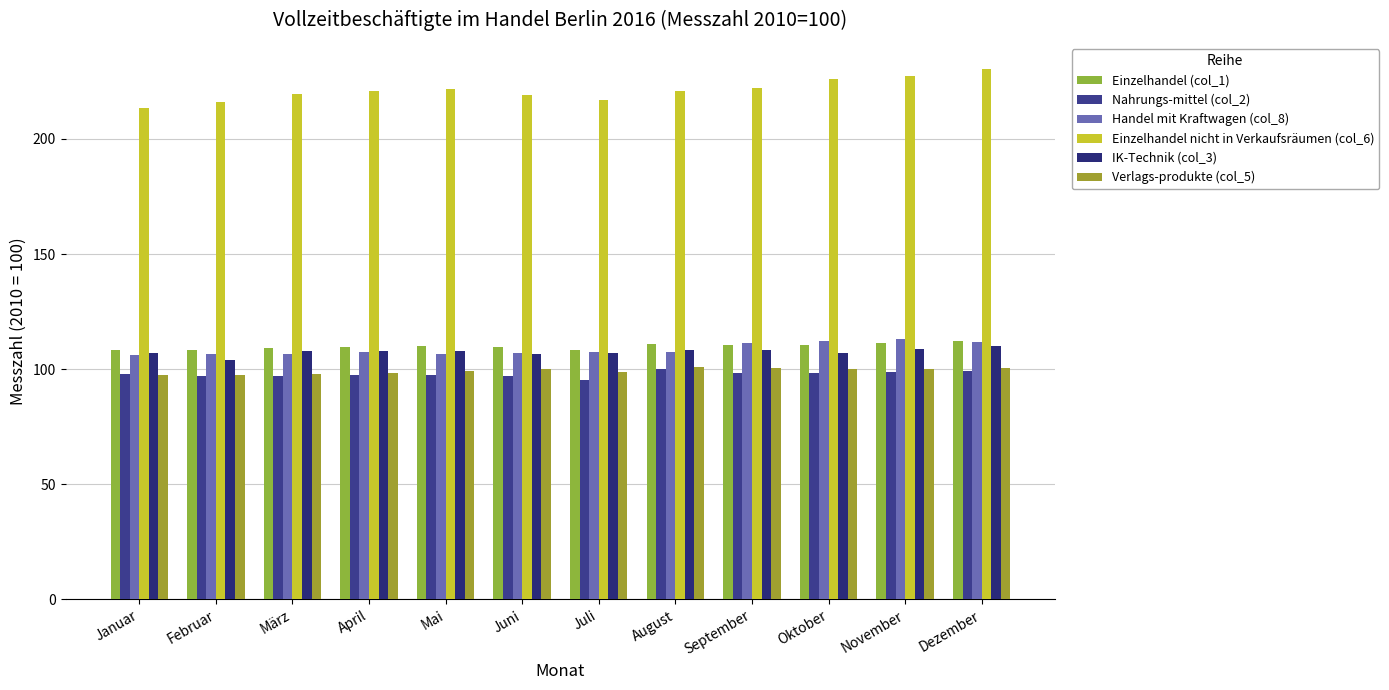

Where is Verlags­produkte (col_5) nearest to the value 99?

Mai